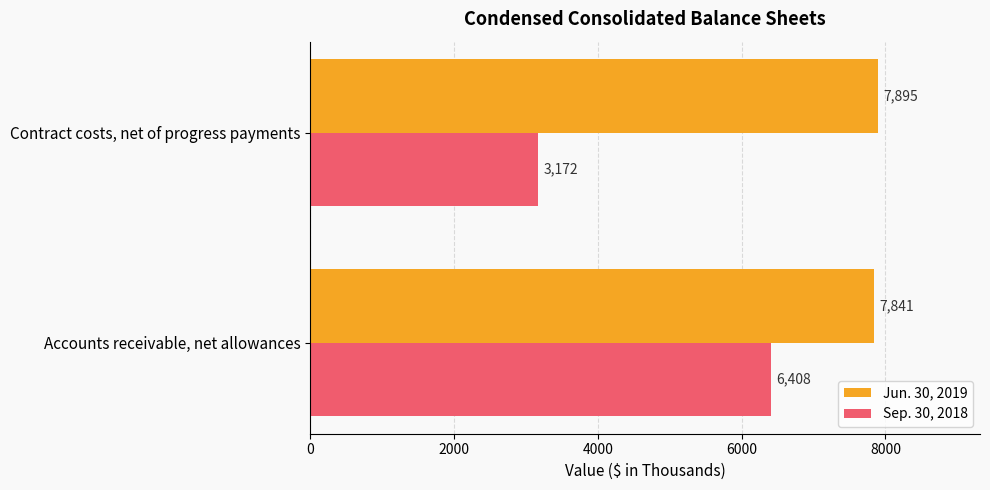

Is the value of Jun. 30, 2019 at Contract costs, net of progress payments greater than the value of Sep. 30, 2018 at Accounts receivable, net allowances?

Yes